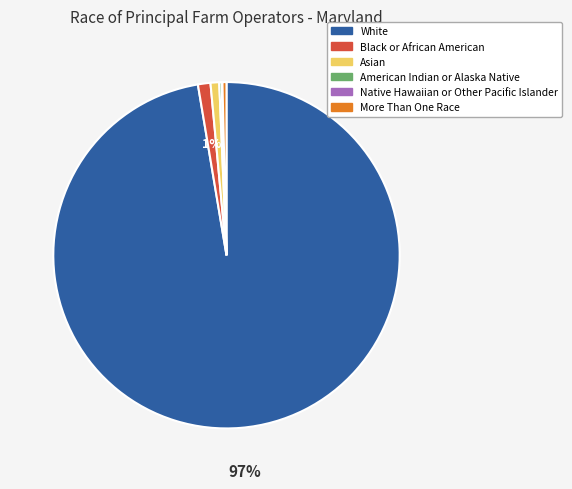

Does White represent more than half of the total?

Yes